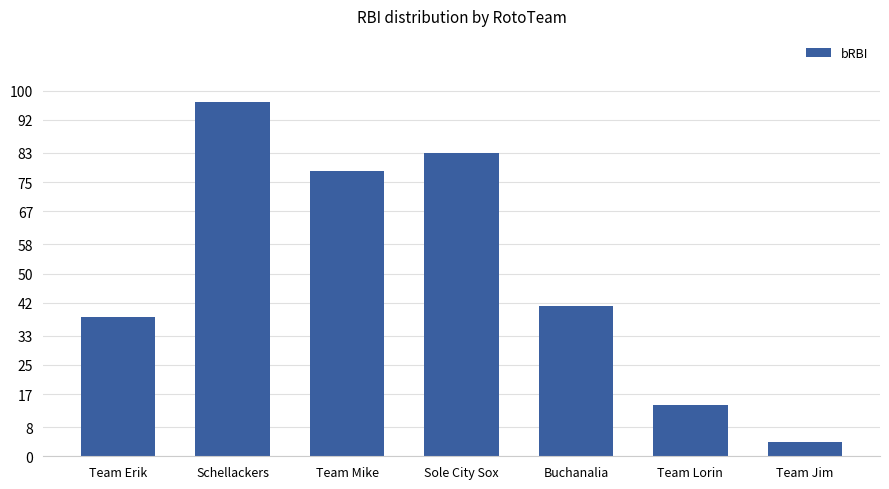

How many categories are shown in the chart?

7